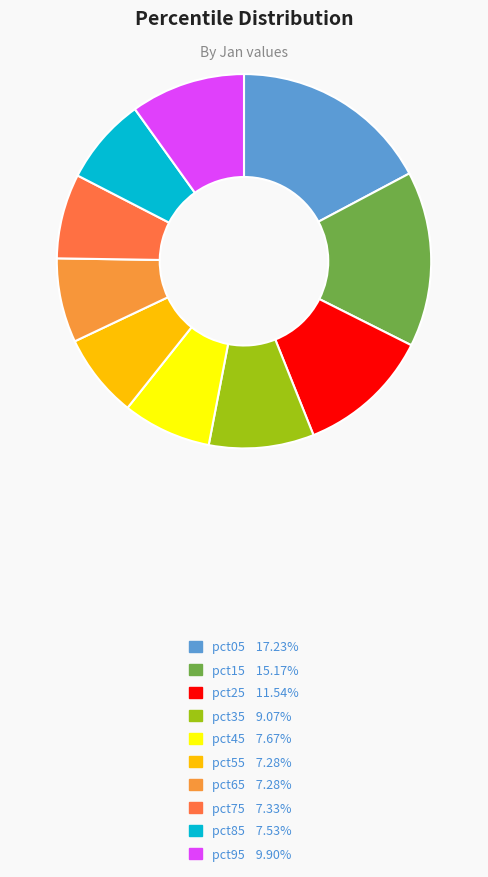

Is pct65 the majority of the pie?

No